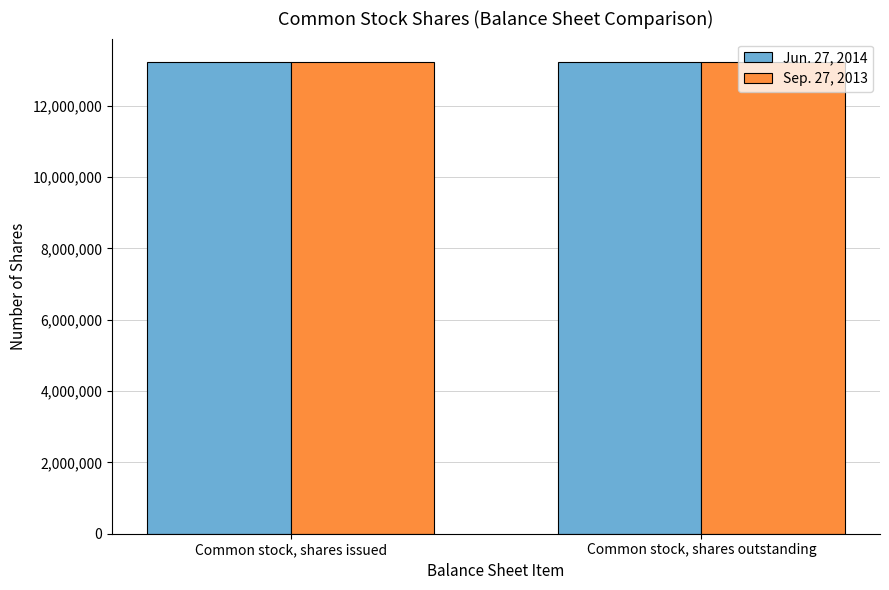

What is the total value across all series at Common stock, shares issued?

26440023